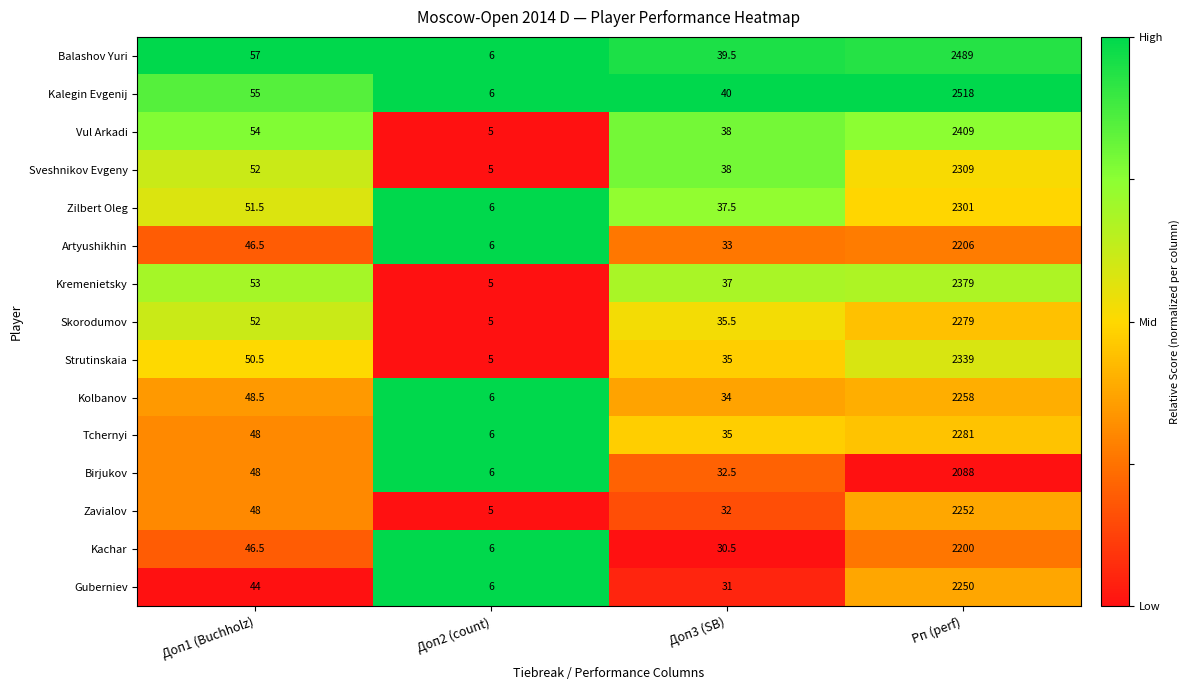

Where is Kolbanov nearest to the value 1132?

Доп1 (Buchholz)